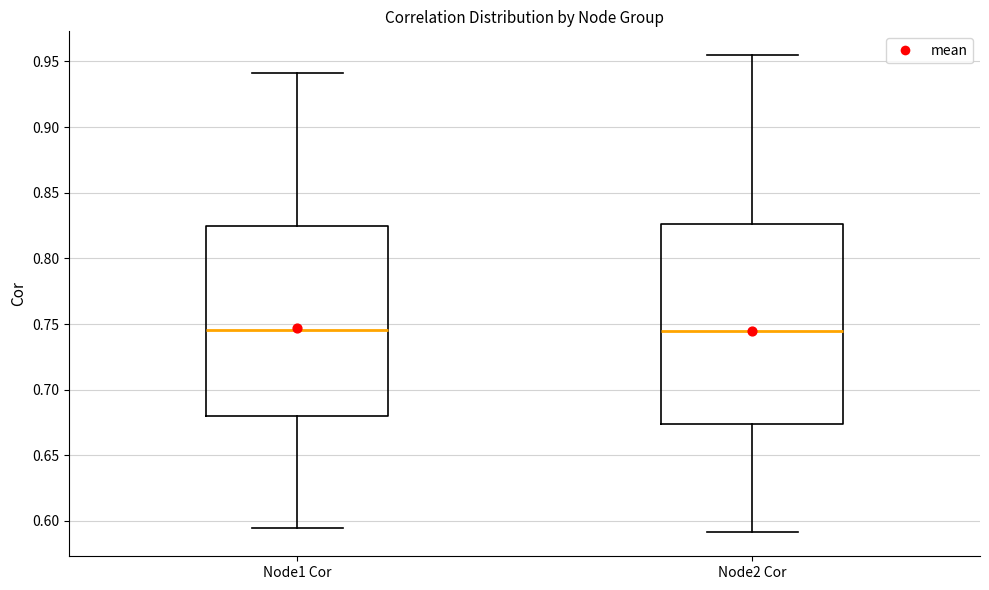

Which box is the tallest, from its lower edge to its upper edge?

Node2 Cor